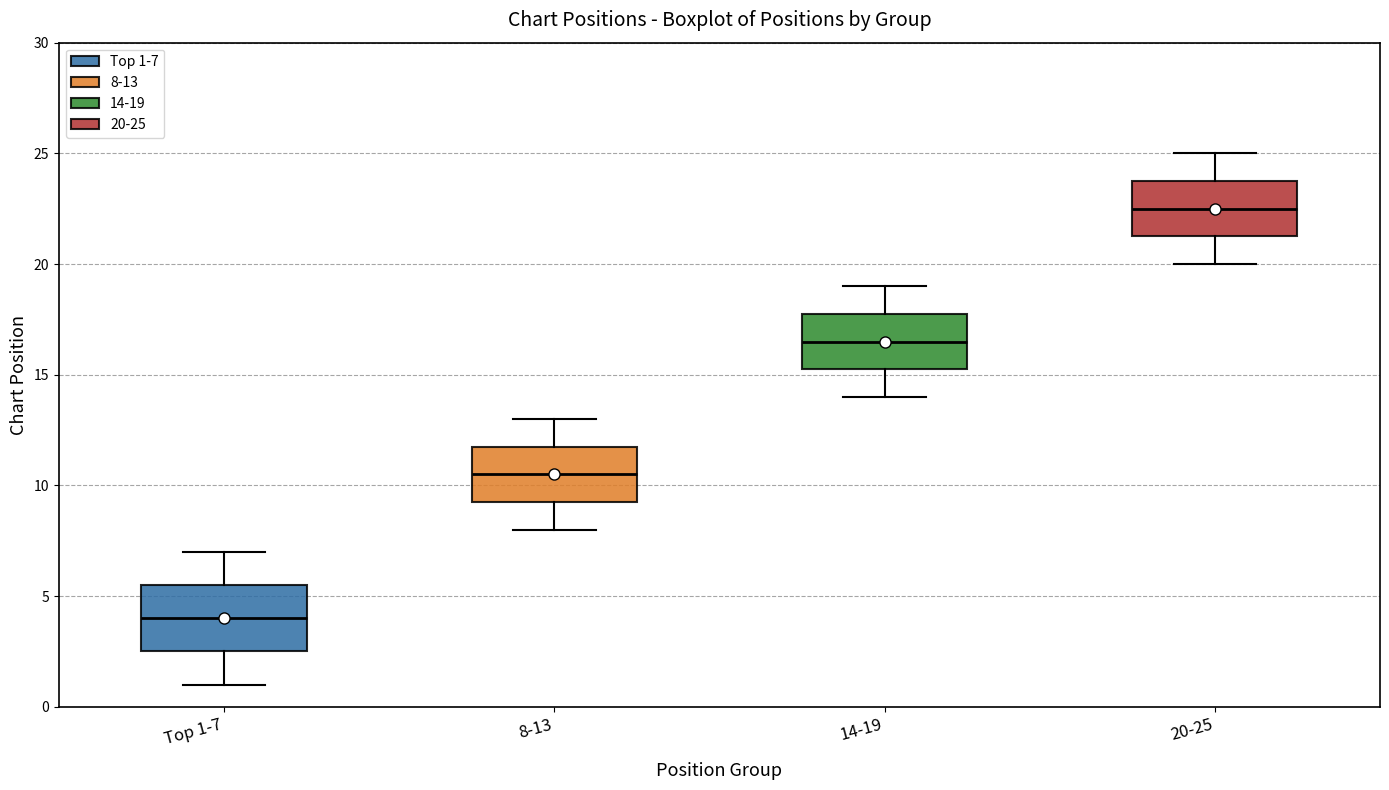

Which box's median line is the highest?

20-25